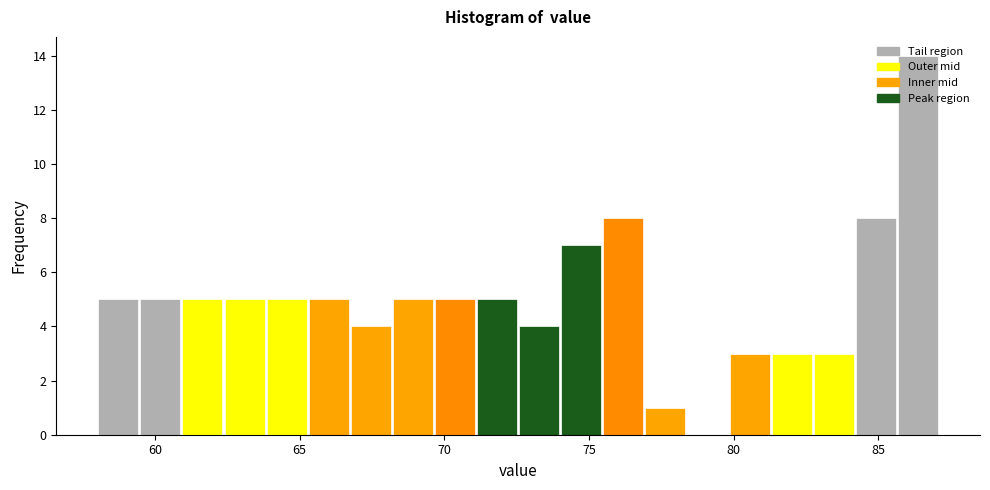

Around what value on the x-axis is the tallest bar? Give the approximate position of its centre, as read against the axis.

86.5